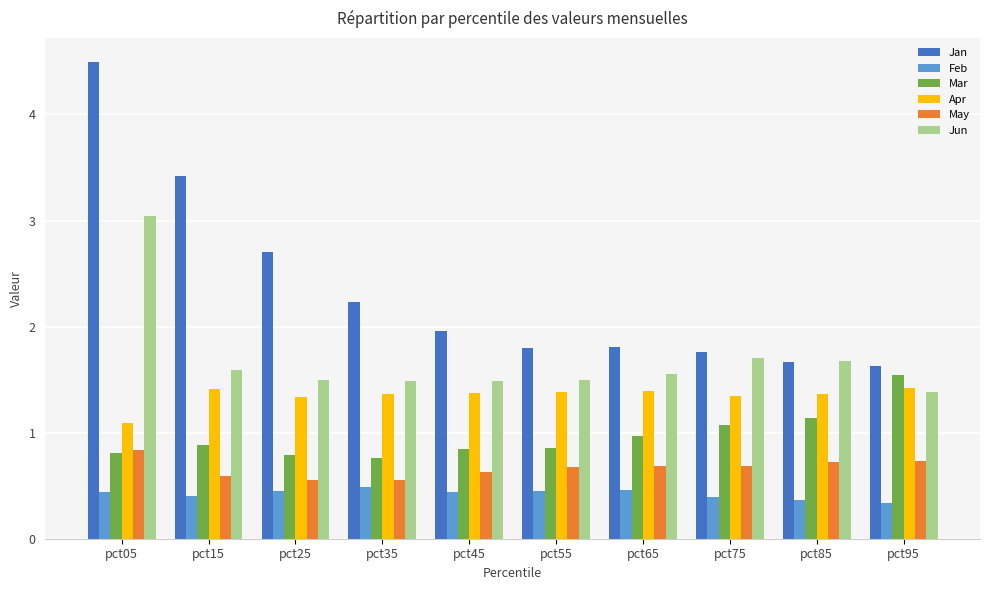

The value of Feb at pct05 is 0.4. True or false?

True